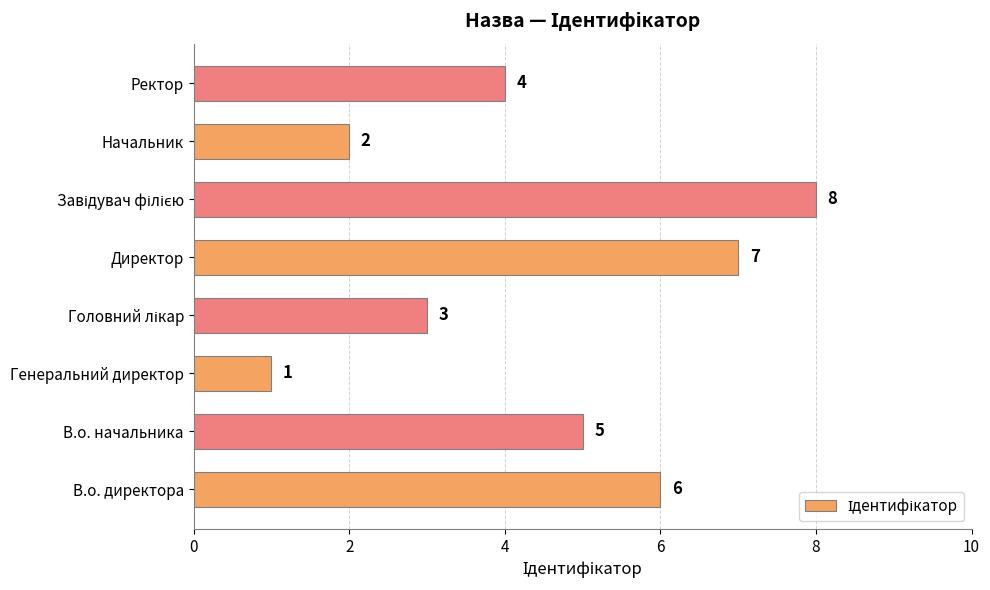

The chart shows a value of 8 at В.о. начальника. True or false?

False